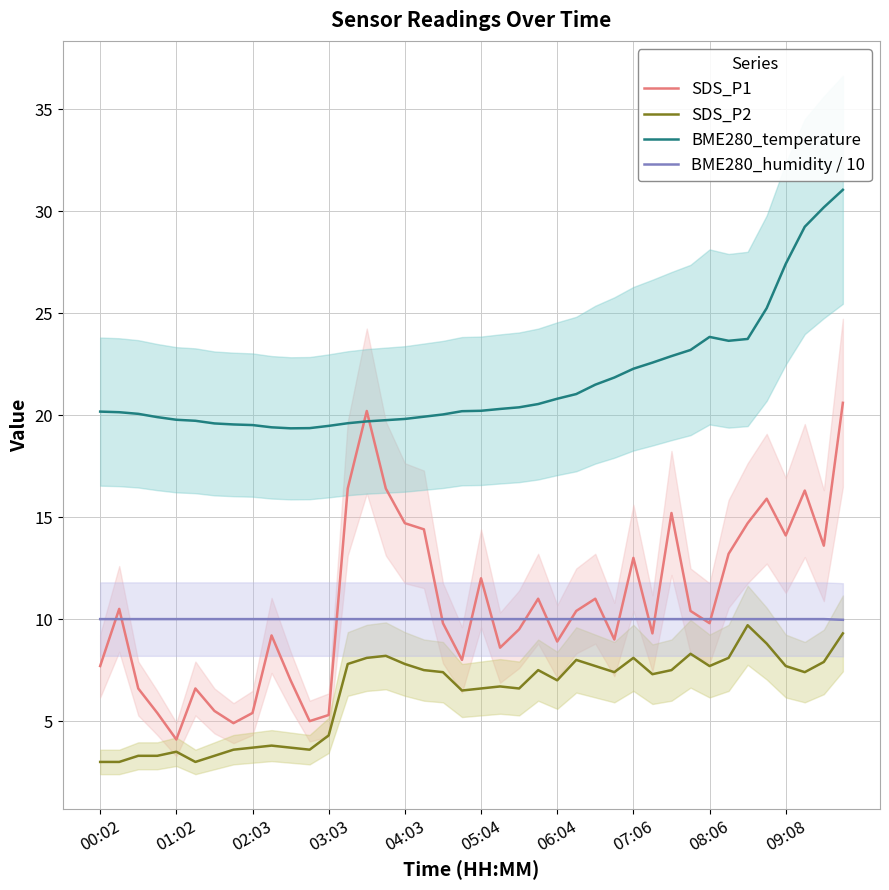

The BME280_temperature series shows 19.8 at 04:03. True or false?

True